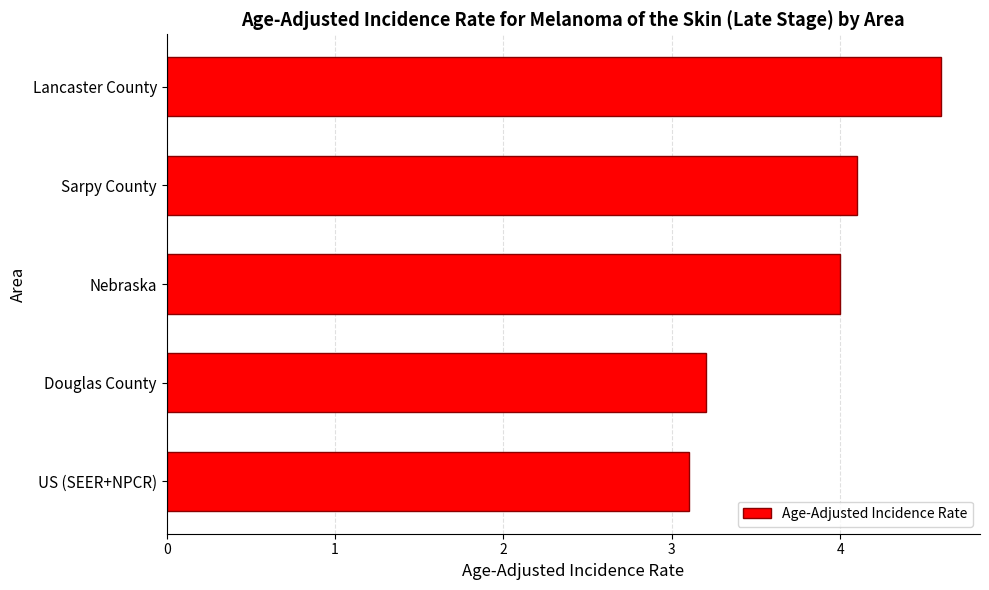

Is it true that the value at US (SEER+NPCR) is 3.1?

True